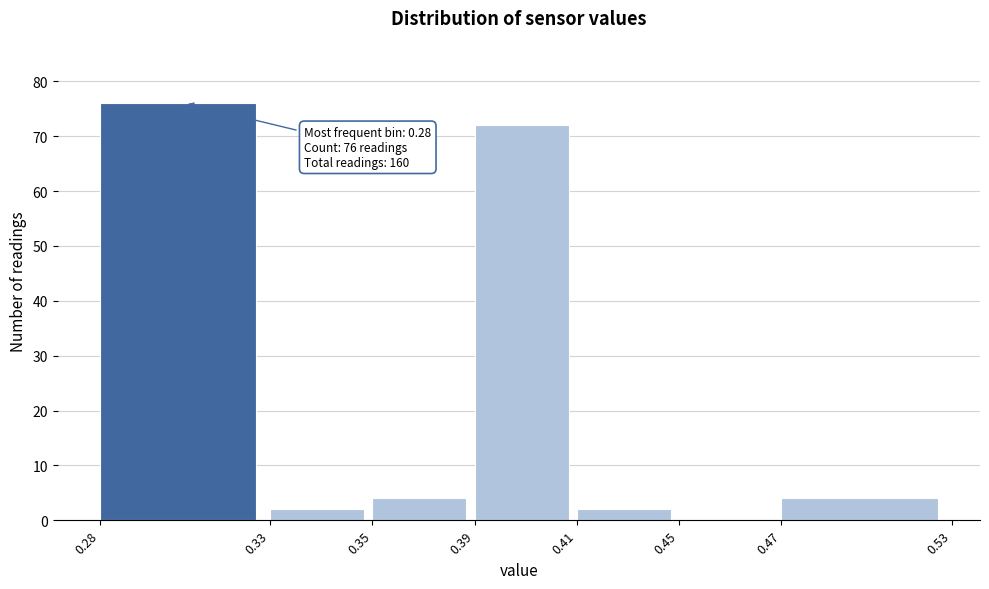

Reading left to right, transcribe all the data shown in this chart.

0.28=76	0.33=2	0.35=4	0.39=72	0.41=2	0.45=0	0.47=4